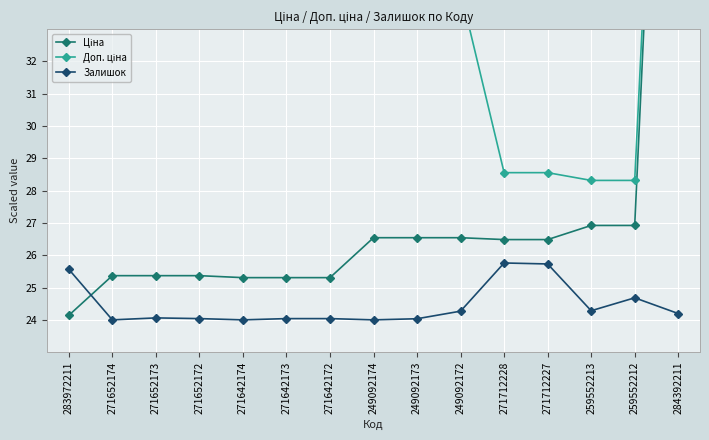

Where does the Ціна series first go above 26?

249092174